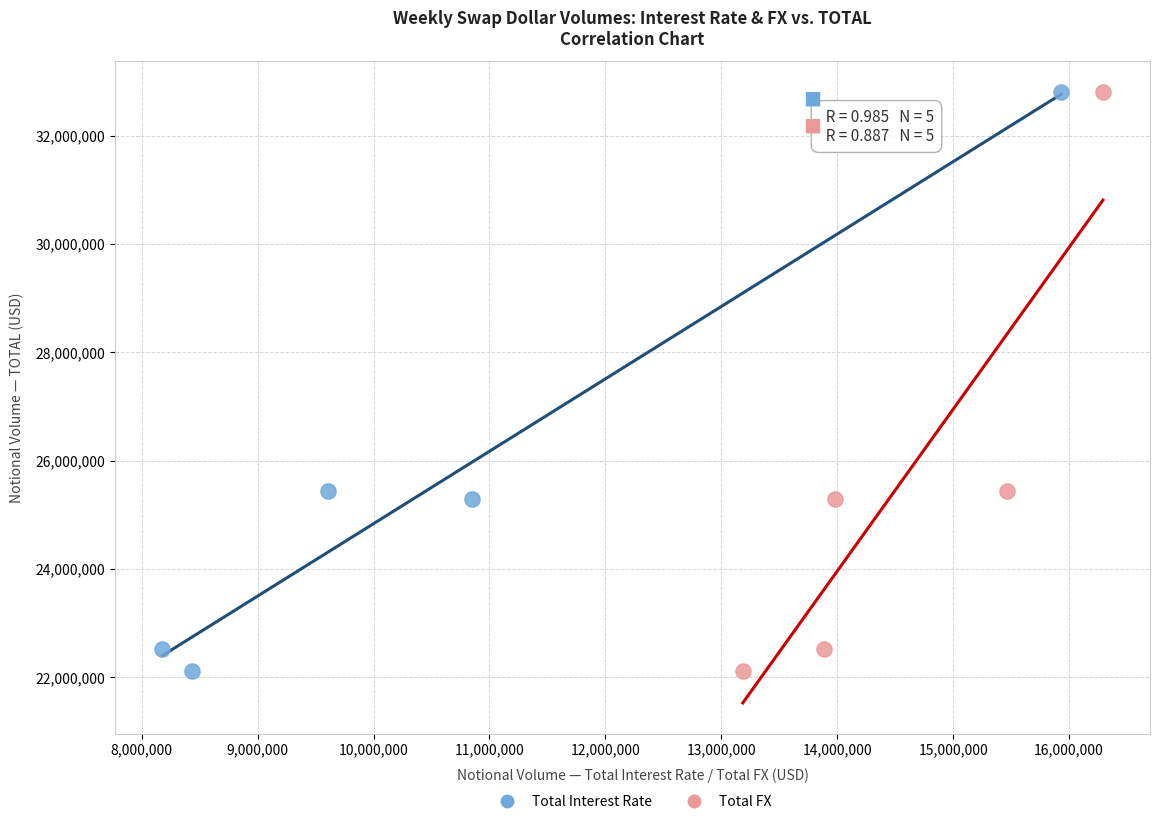

What are all the series names shown in the legend?

Total Interest Rate, Total FX